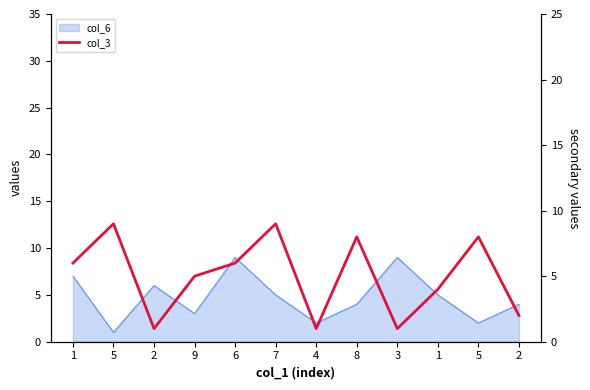

The value at 2 is 1. True or false?

True